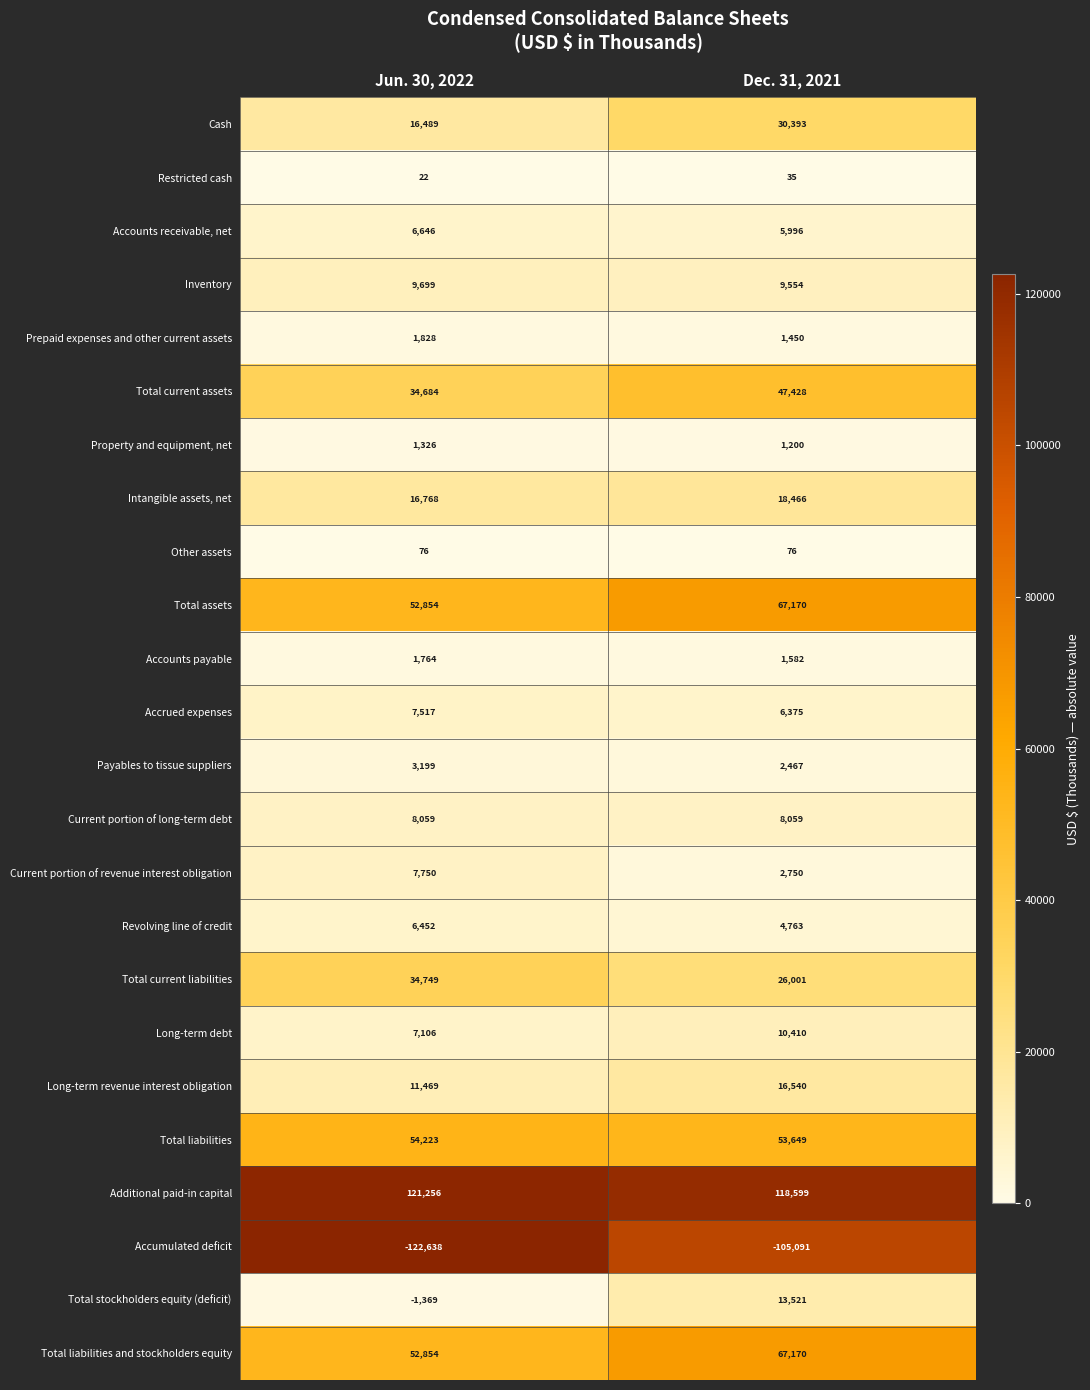

Which series has the largest total across all categories?

Additional paid-in capital